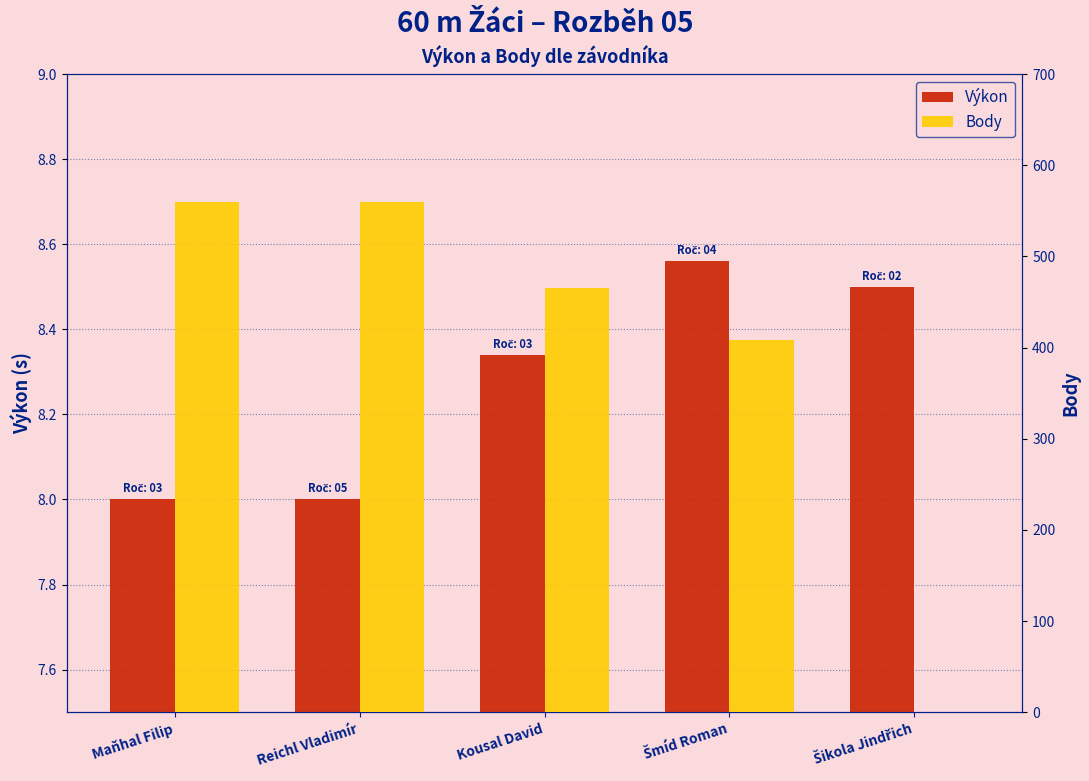

Rank the series by their maximum value, from highest to lowest.

Body, Výkon